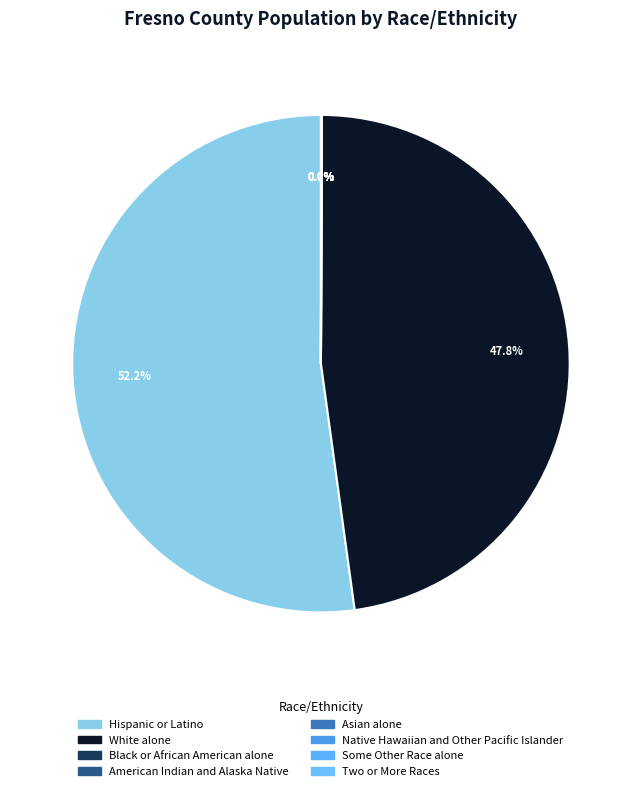

How many slices are in this pie chart?

8